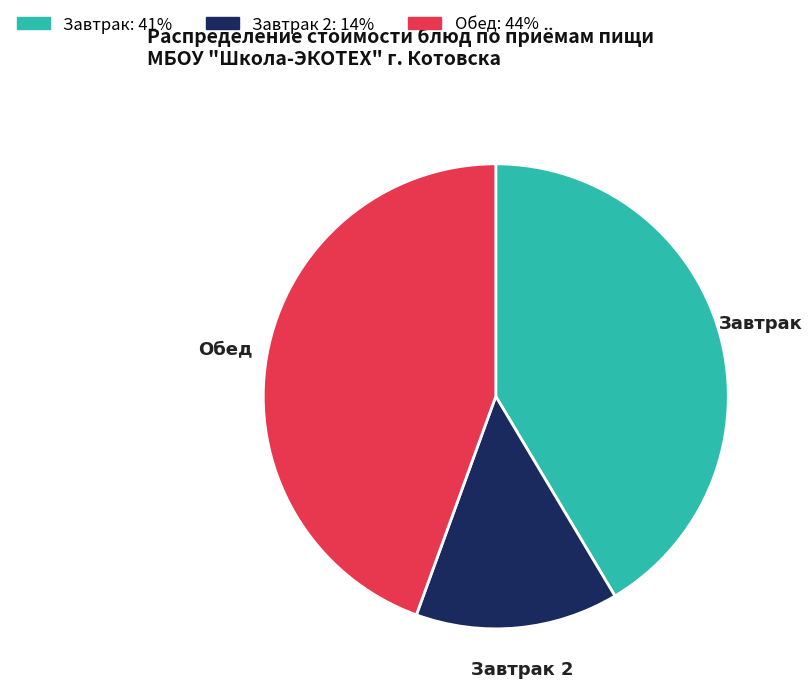

Do Обед: 44% and Завтрак 2: 14% together represent more than half of the pie?

Yes